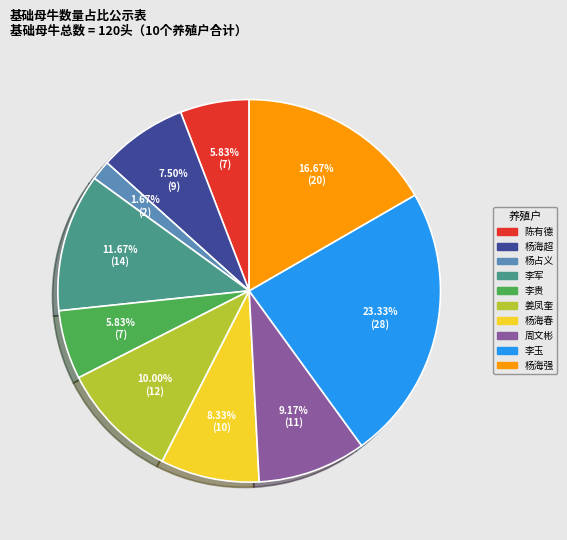

To the nearest percent, what is the average slice percentage?

10%